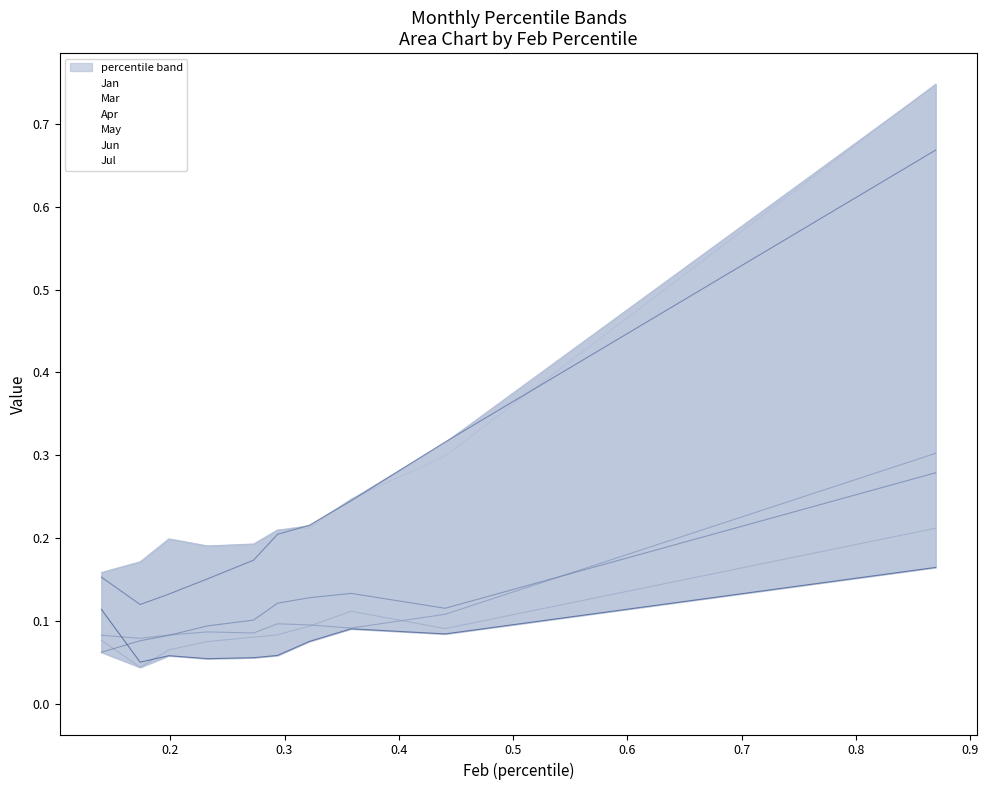

True or false: Jul has a value of 0.1 at pct45.

True